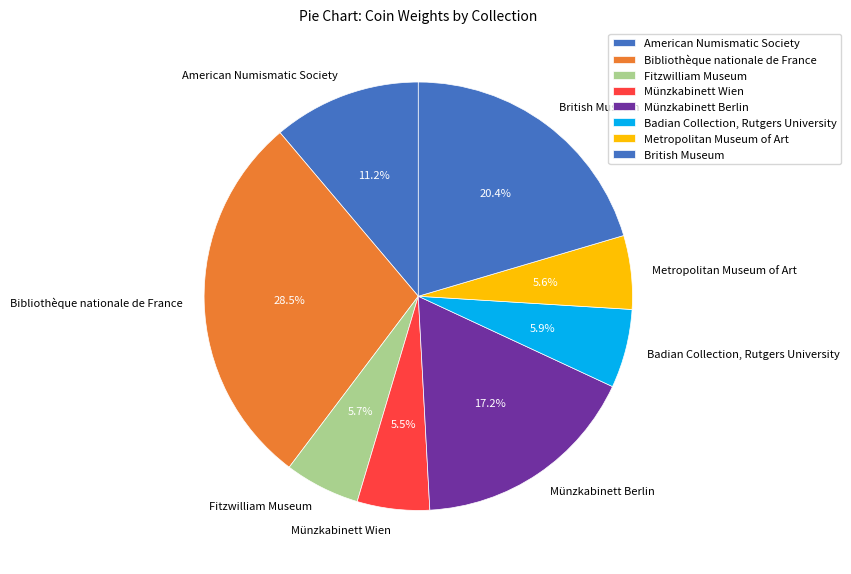

Approximately how many times larger is the value at Badian Collection, Rutgers University compared to Münzkabinett Berlin?

0.3